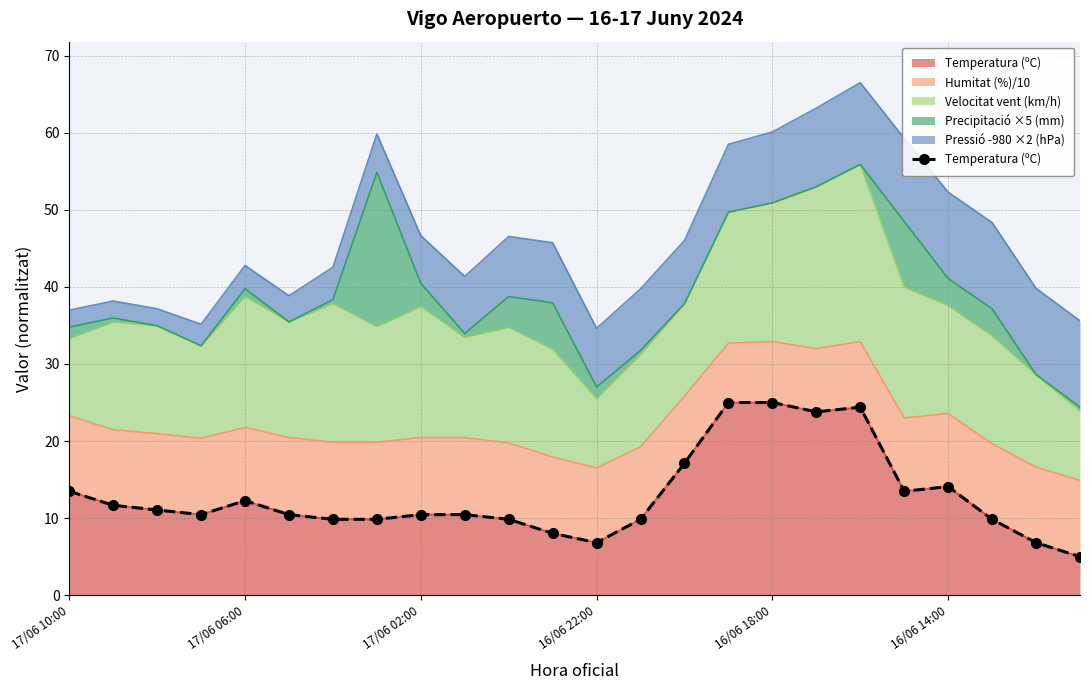

Where does the data first go above 10?

17/06 10:00